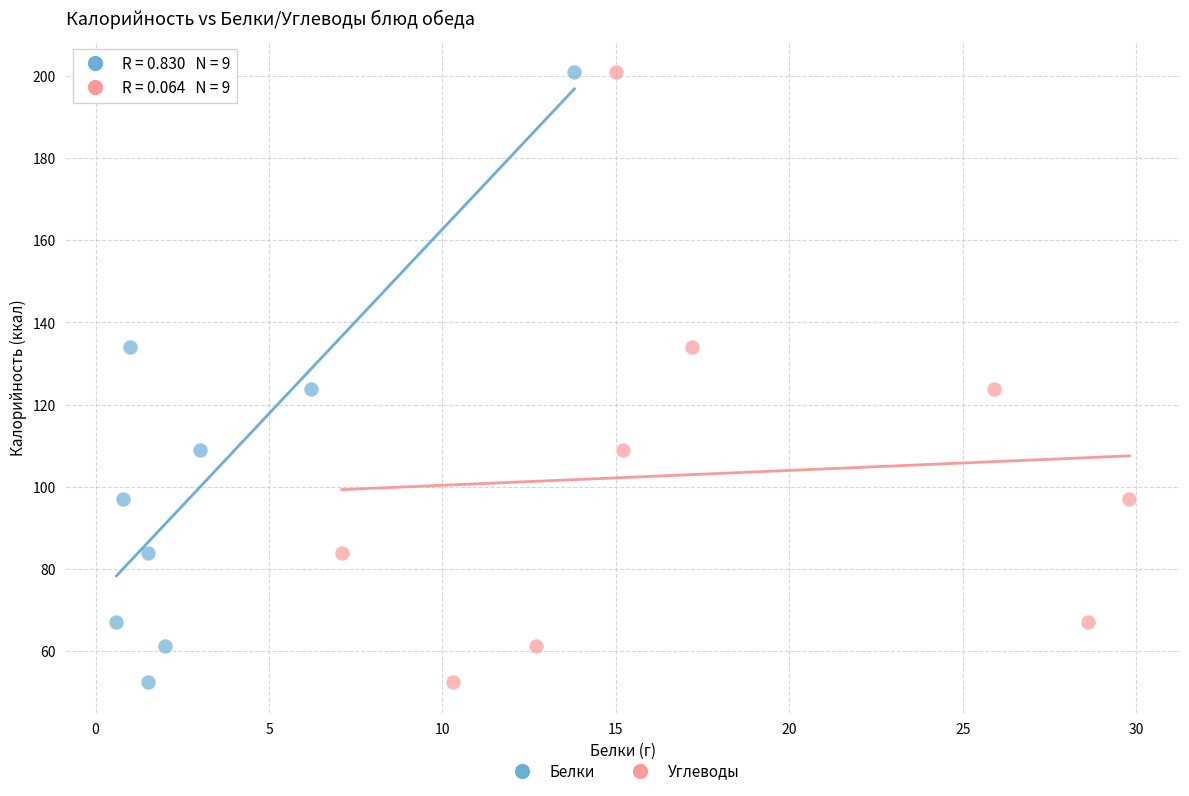

What are all the series names shown in the legend?

Белки, Углеводы